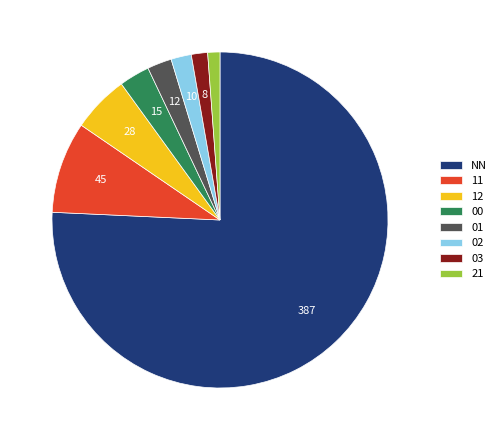

What is the ratio of the value at 02 to the value at 01?

0.8